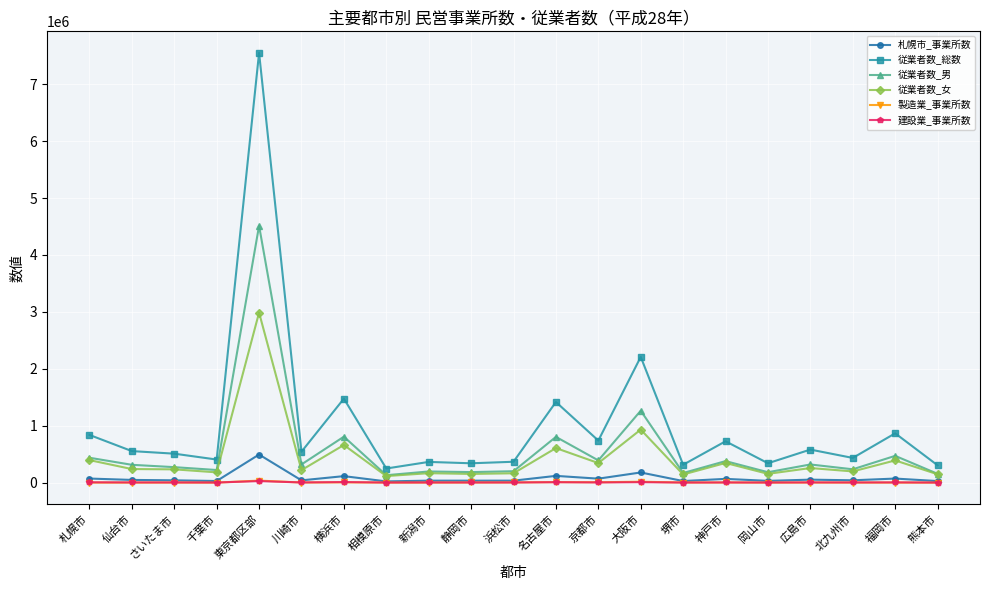

Which series has the largest total across all categories?

従業者数_総数